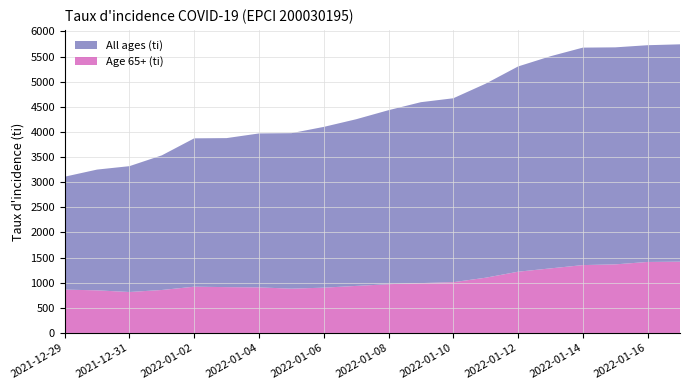

Reading left to right, extract all data points from this chart.

All ages (ti): 2021-12-29=2246.6	2021-12-30=2403.1	2021-12-31=2504.3	2022-01-01=2679.4	2022-01-02=2952.1	2022-01-03=2965.6	2022-01-04=3063.2	2022-01-05=3093.9	2022-01-06=3199.3	2022-01-07=3316.5	2022-01-08=3463.0	2022-01-09=3600.0	2022-01-10=3659.8	2022-01-11=3861.4	2022-01-12=4084.5	2022-01-13=4221.4	2022-01-14=4327.6	2022-01-15=4318.7	2022-01-16=4313.5	2022-01-17=4324.9
Age 65+ (ti): 2021-12-29=862.3	2021-12-30=847.5	2021-12-31=814.5	2022-01-01=854.5	2022-01-02=920.4	2022-01-03=911.5	2022-01-04=906.6	2022-01-05=881.2	2022-01-06=900.8	2022-01-07=935.7	2022-01-08=969.7	2022-01-09=991.9	2022-01-10=1009.9	2022-01-11=1098.9	2022-01-12=1218.3	2022-01-13=1284.4	2022-01-14=1350.0	2022-01-15=1364.4	2022-01-16=1412.2	2022-01-17=1418.3